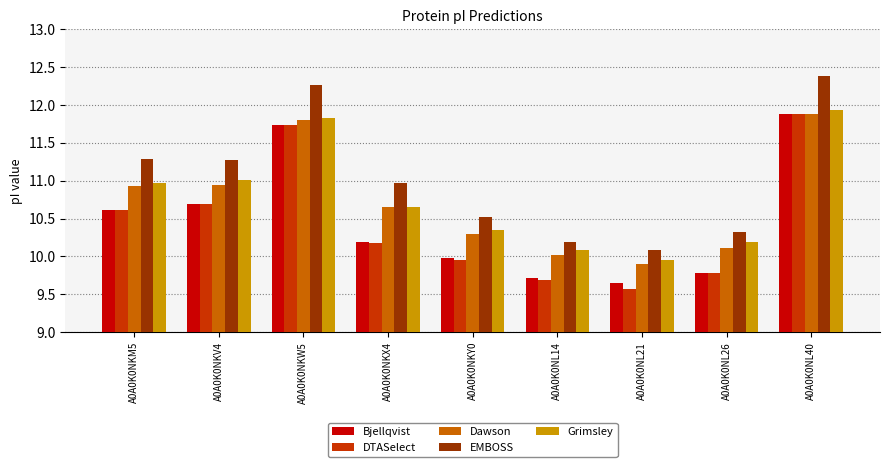

At how many categories does at least one series exceed 10?

9